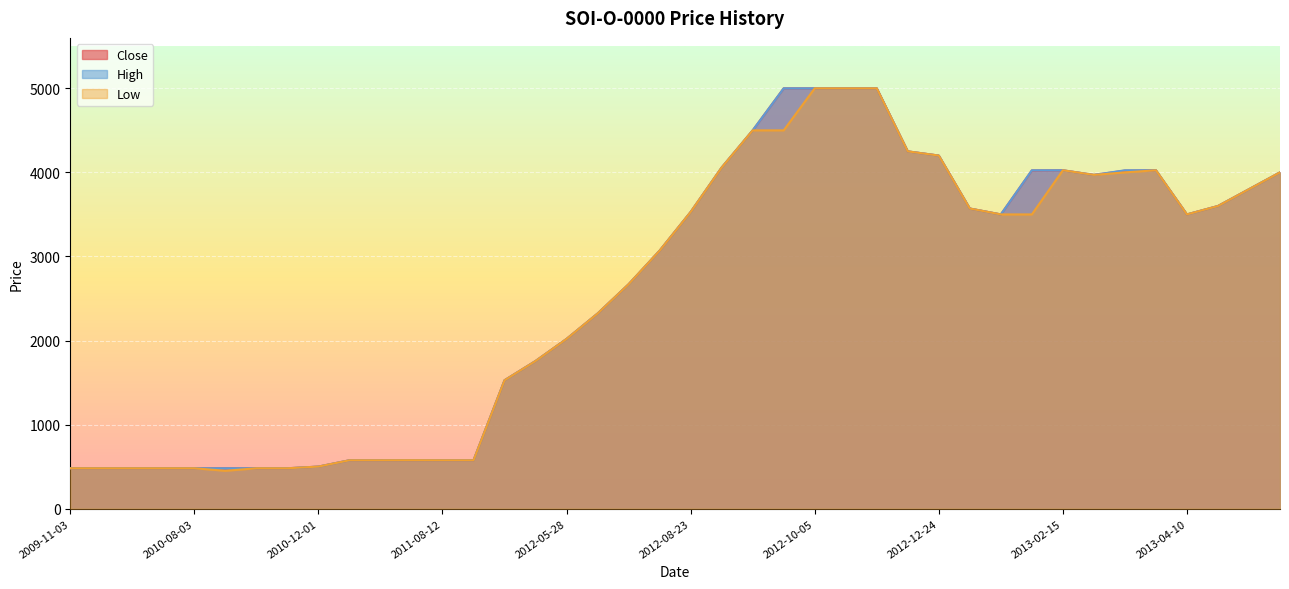

What position from the left is 2013-04-19?

38